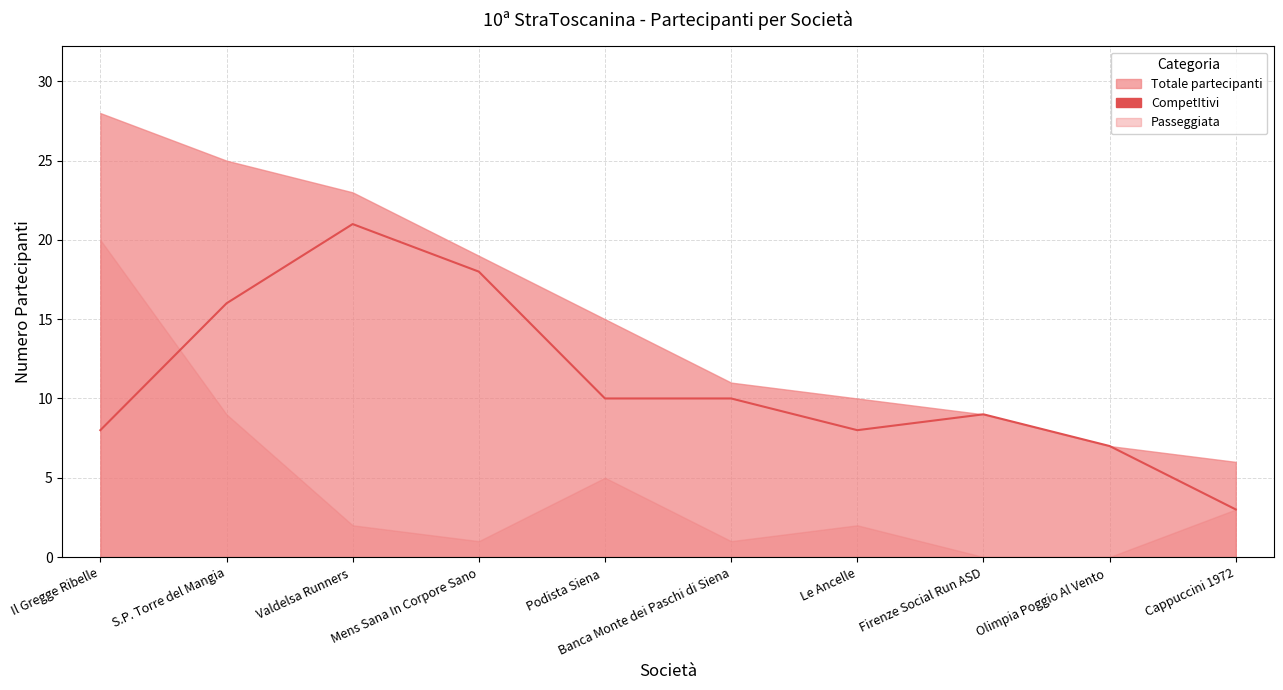

What is the label of the 4th point from the right?

Le Ancelle